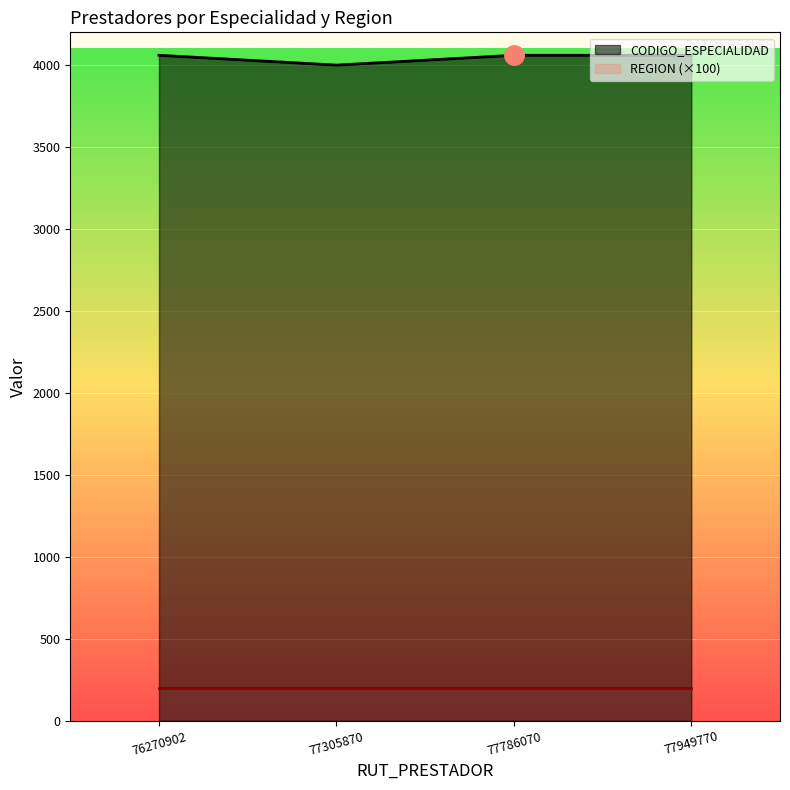

What is the value of the 1st point from the left?

4060